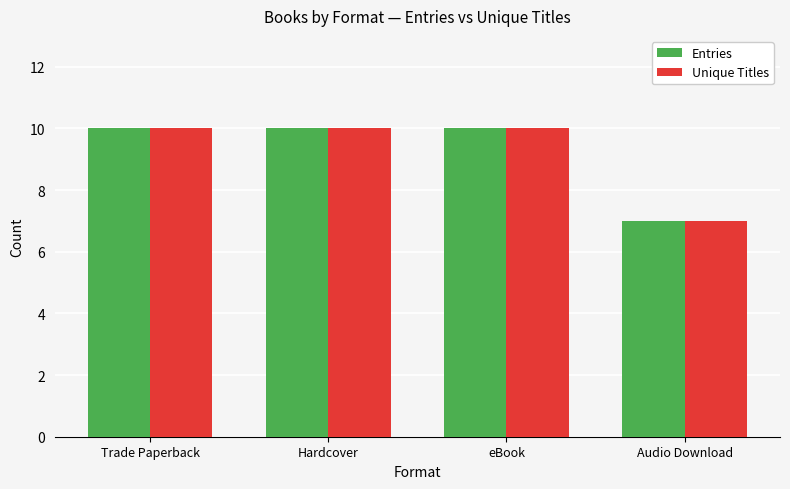

What is the sum of all Unique Titles values?

37